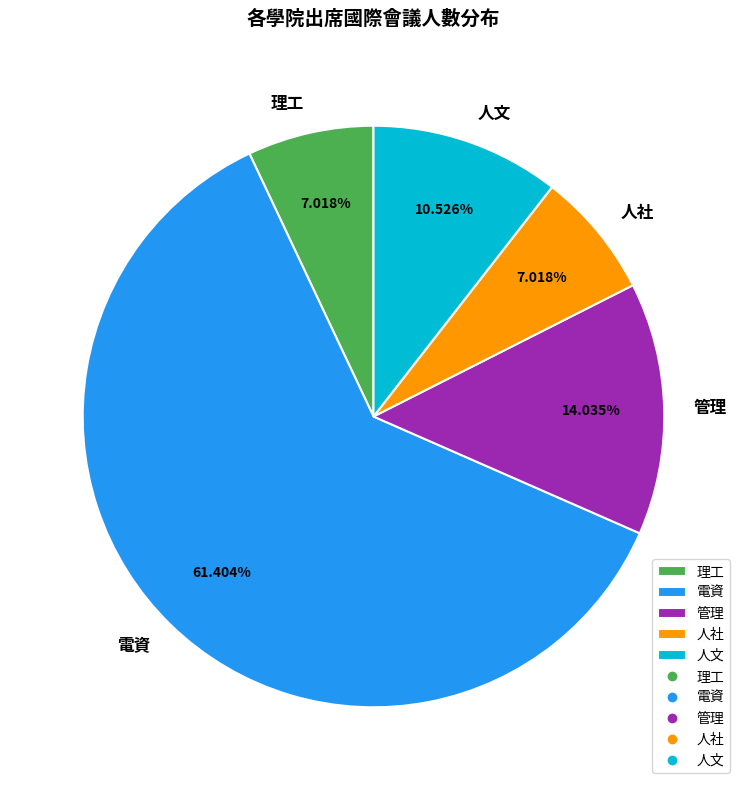

What percentage is the 電資 slice, to the nearest percent?

61%